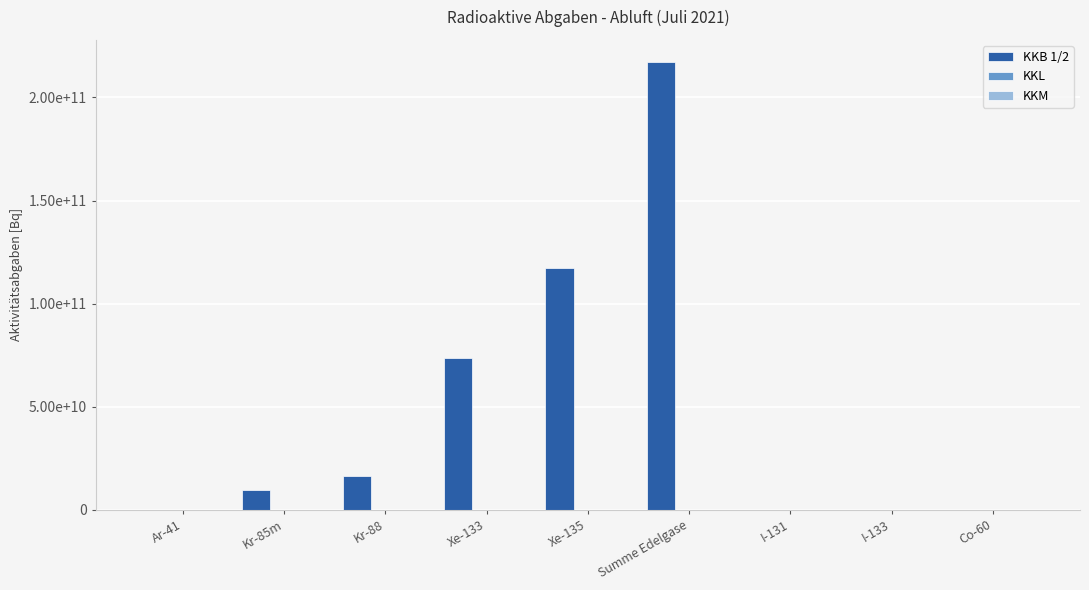

Reading left to right, extract all data points from this chart.

KKB 1/2: Ar-41=0.0	Kr-85m=9505441837.1	Kr-88=16566832475.6	Xe-133=73688940591.0	Xe-135=117299610223.5	Summe Edelgase=217060825127.2	I-131=158800.0	I-133=1224200.0	Co-60=0.0
KKL: Ar-41=0.0	Kr-85m=0.0	Kr-88=0.0	Xe-133=0.0	Xe-135=0.0	Summe Edelgase=0.0	I-131=392527.1	I-133=0.0	Co-60=47105.5
KKM: Ar-41=0.0	Kr-85m=0.0	Kr-88=0.0	Xe-133=0.0	Xe-135=0.0	Summe Edelgase=0.0	I-131=0.0	I-133=0.0	Co-60=6374.4